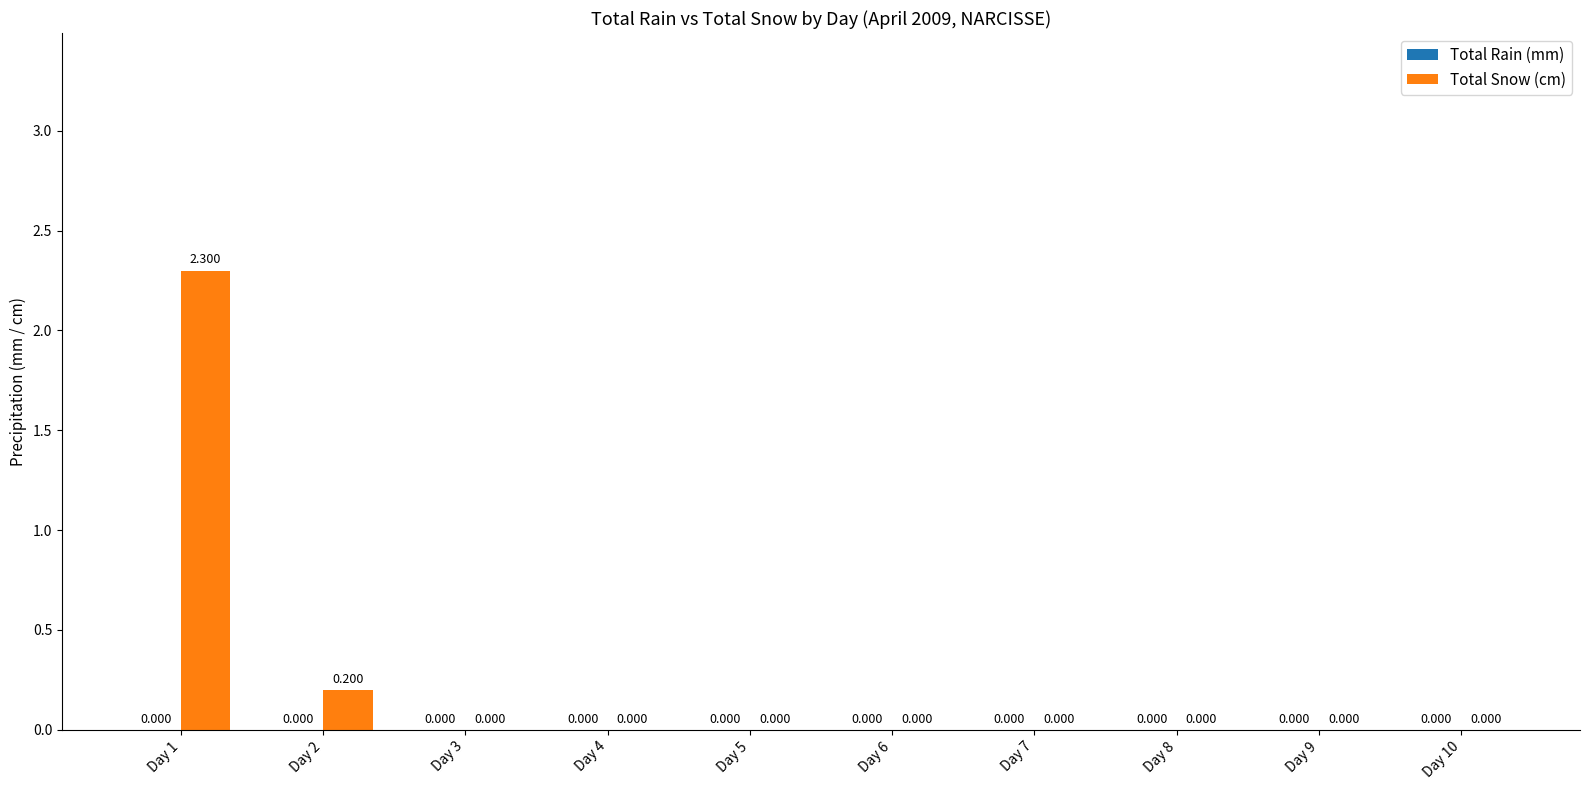

How many positive values are there?

2